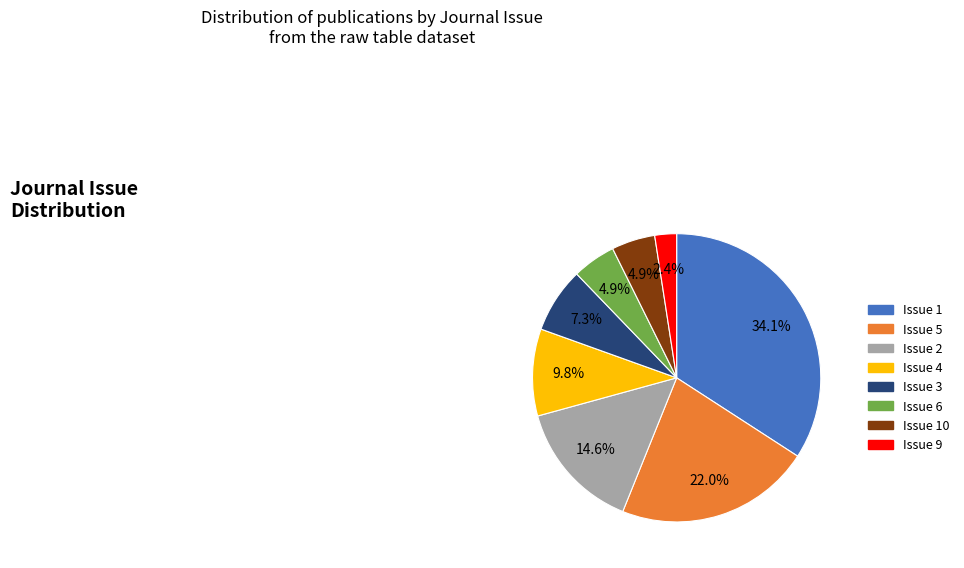

What percentage is NOT represented by Issue 10?

95.1%